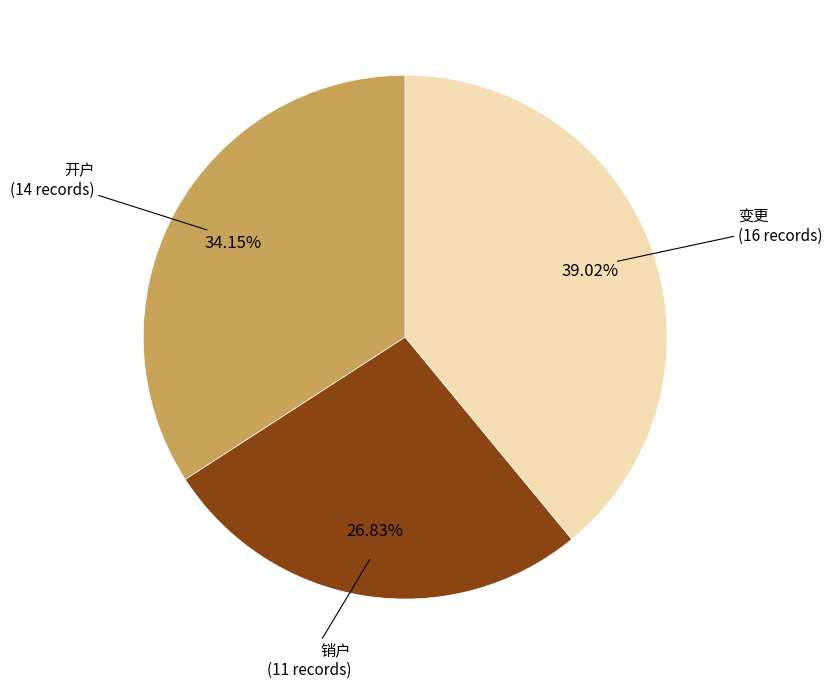

What percentage is the 变更 slice, to the nearest percent?

39%